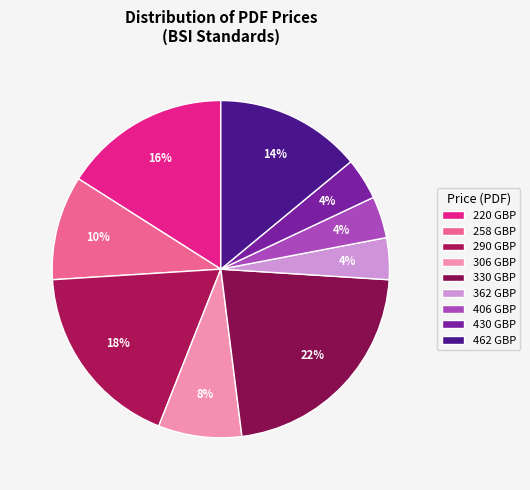

Between 258 GBP and 330 GBP, which is larger?

330 GBP